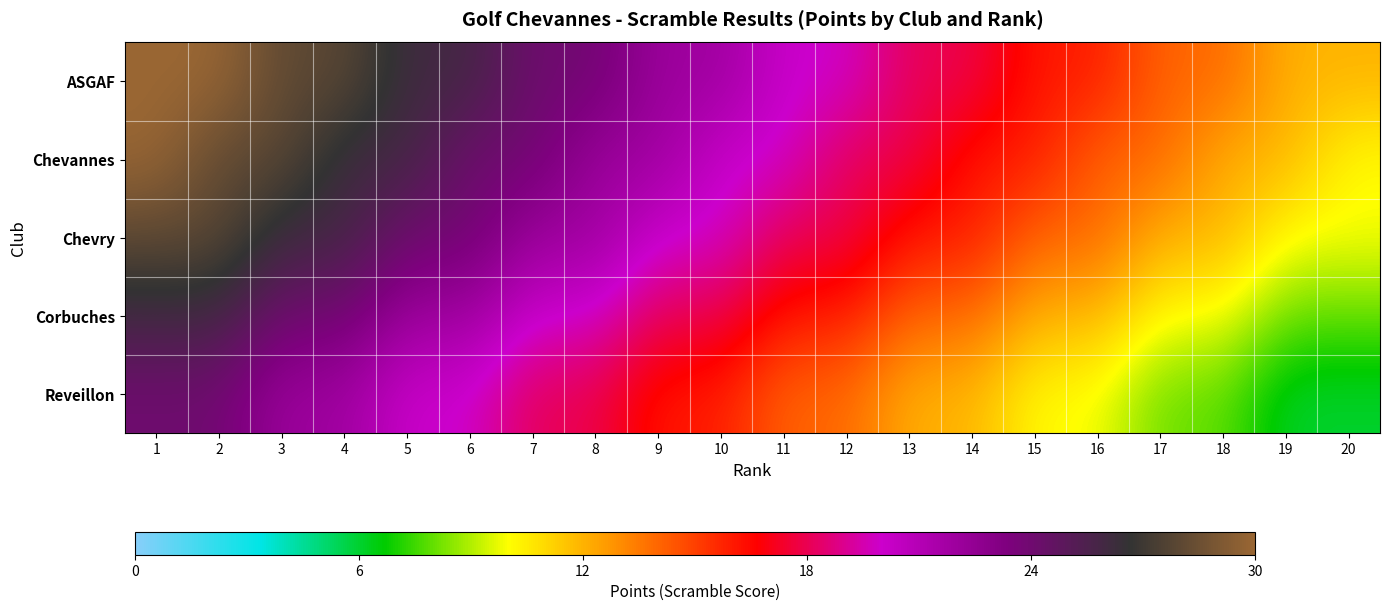

What is the spread (max minus min) of values at 16?

6